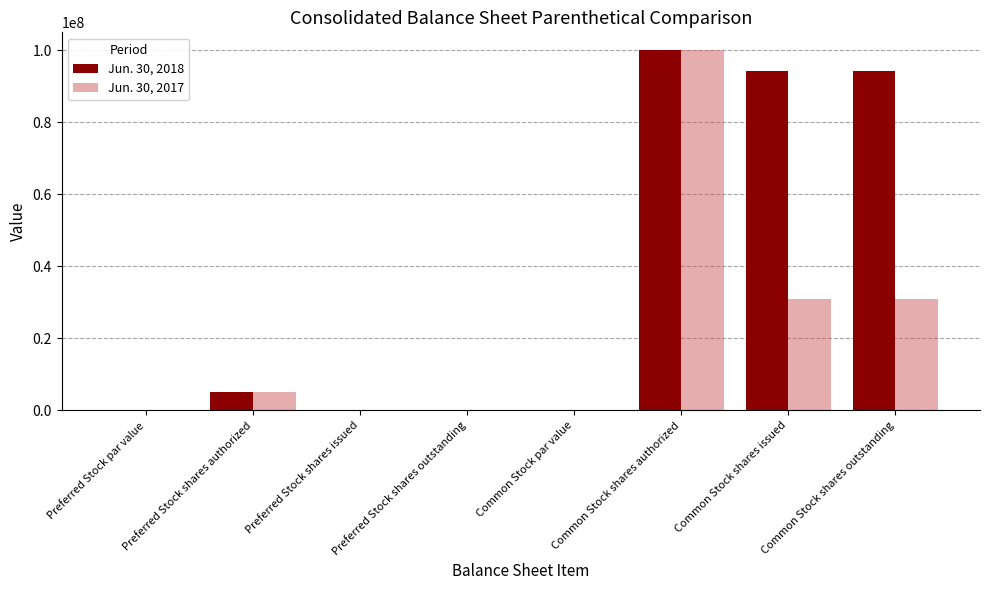

What is the sum of the Jun. 30, 2018 values at Common Stock shares issued and Common Stock shares outstanding?

188409482.0